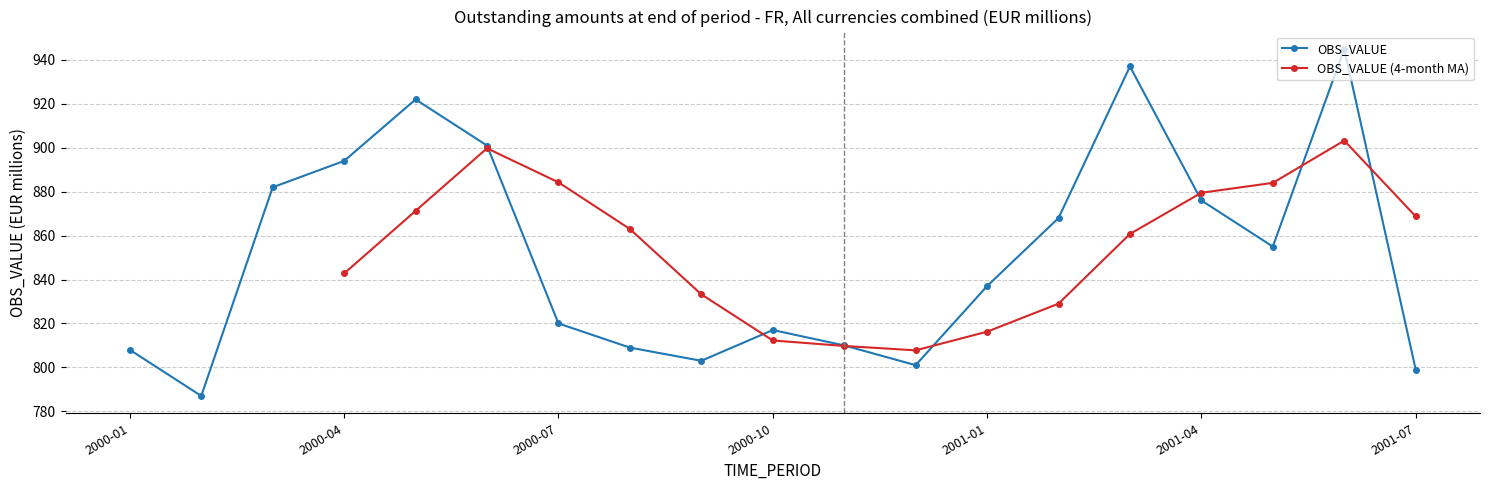

True or false: the data has more than 0 interior local peaks.

True